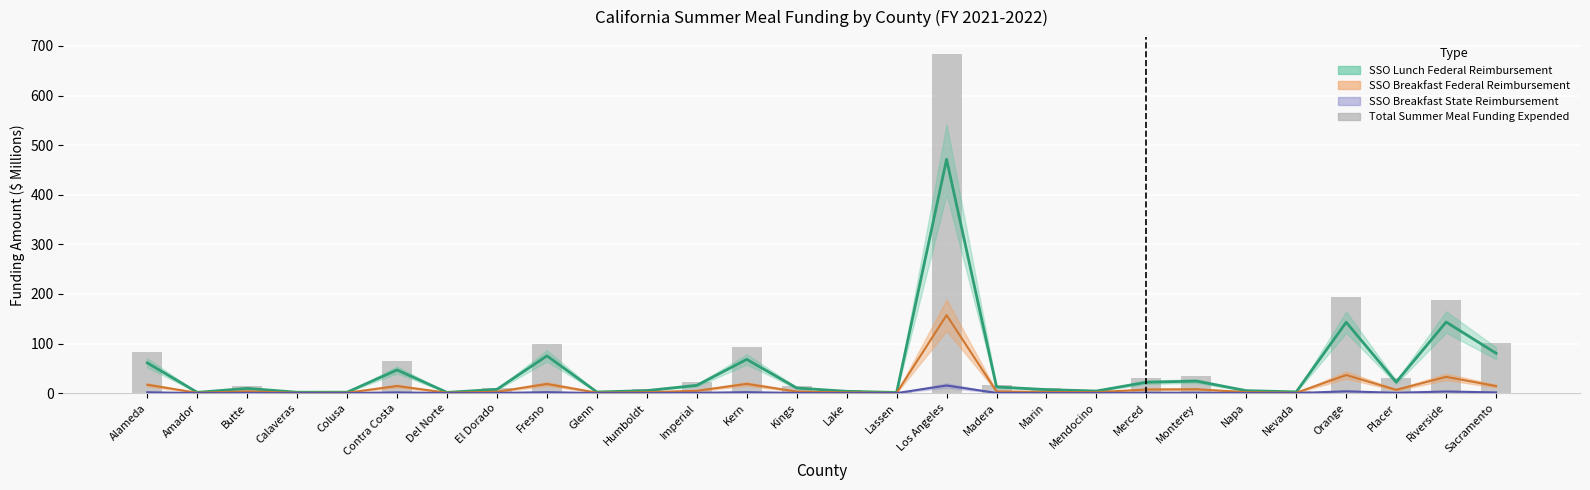

True or false: the data shows 3.7 at Amador.

False